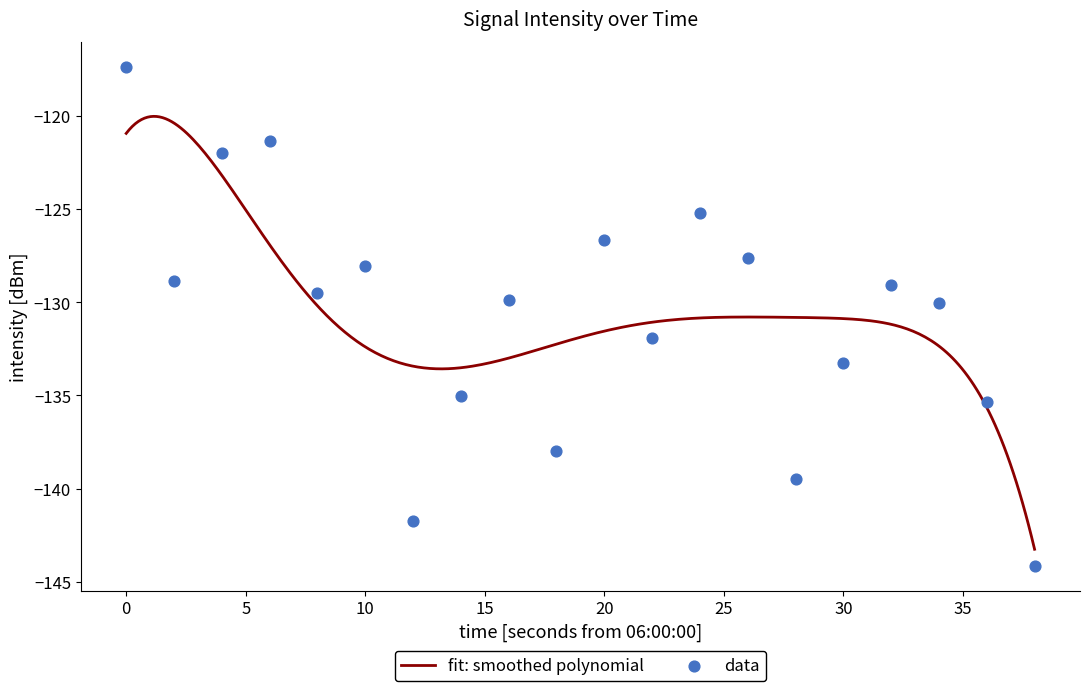

What is the lowest value of the fit: smoothed polynomial series?

-143.2